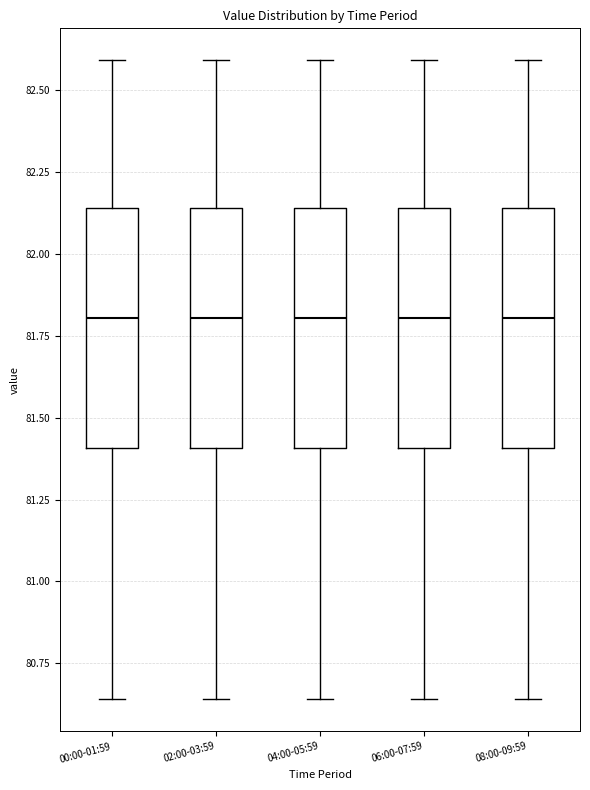

Reading left to right, read every box against the y-axis: the position of its median line, the range the box covers, and the ends of its whiskers. The values are not printed on the chart, so give them approximately, as read against the axis.

00:00-01:59: median 81.80, box 81.40 to 82.15, whiskers 80.65 to 82.60
02:00-03:59: median 81.80, box 81.40 to 82.15, whiskers 80.65 to 82.60
04:00-05:59: median 81.80, box 81.40 to 82.15, whiskers 80.65 to 82.60
06:00-07:59: median 81.80, box 81.40 to 82.15, whiskers 80.65 to 82.60
08:00-09:59: median 81.80, box 81.40 to 82.15, whiskers 80.65 to 82.60